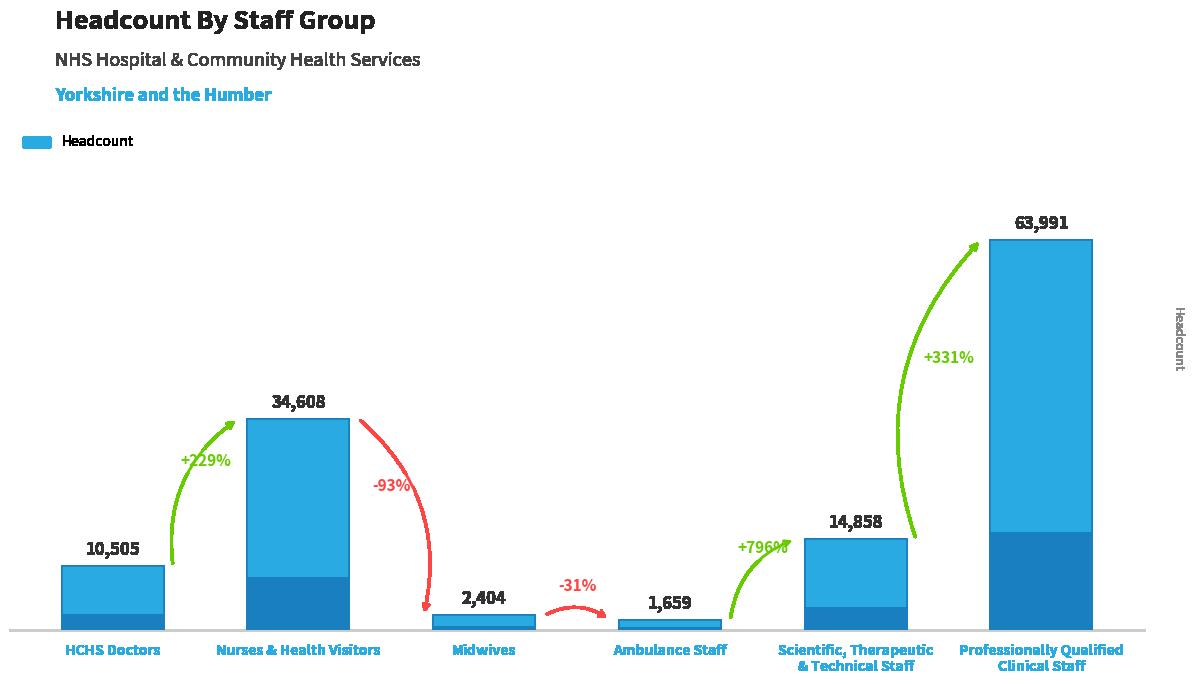

True or false: the data shows 51916 at Nurses & Health Visitors.

False